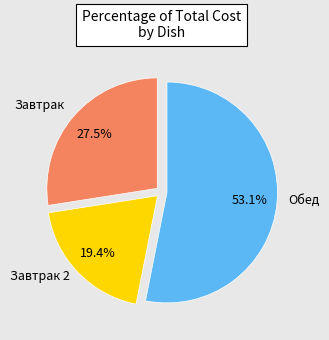

Does any single category account for the majority?

Yes